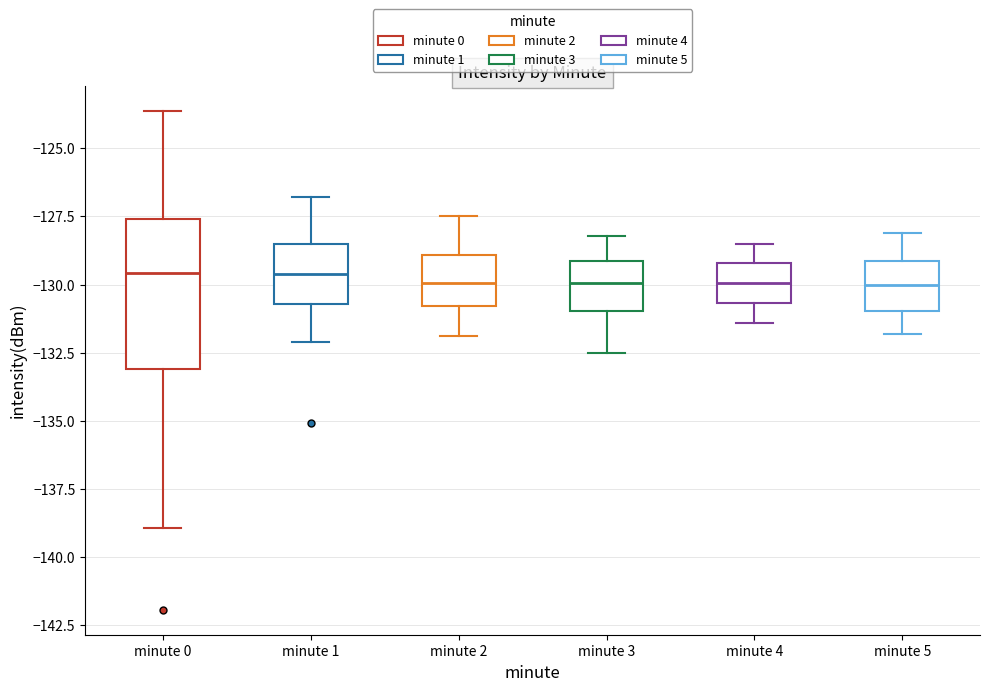

Comparing the boxes themselves (not the whiskers), which one is the tallest?

minute 0